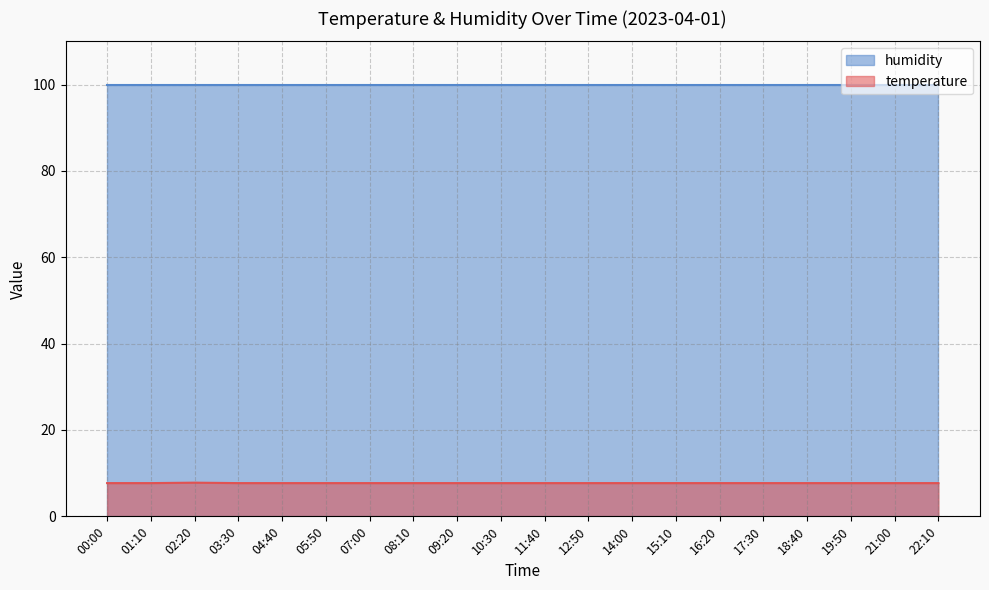

Reading right to left, what are all the values shown in this chart?

7.7	7.7	7.7	7.7	7.7	7.7	7.7	7.7	7.7	7.7	7.7	7.7	7.7	7.7	7.7	7.7	7.7	7.8	7.7	7.7